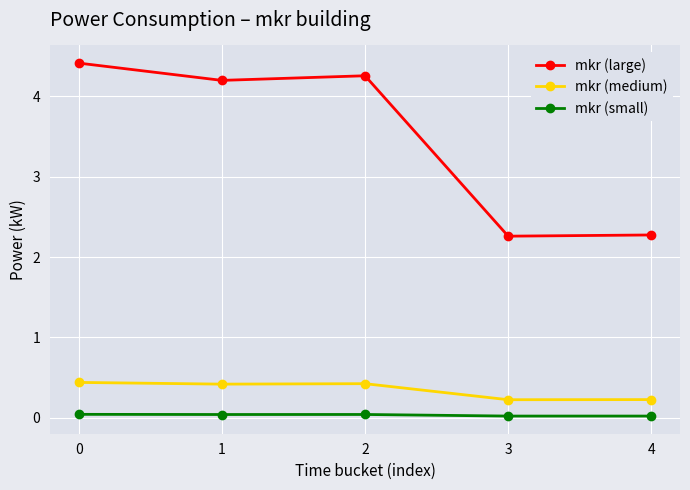

True or false: mkr (small) and mkr (large) cross at least once.

False